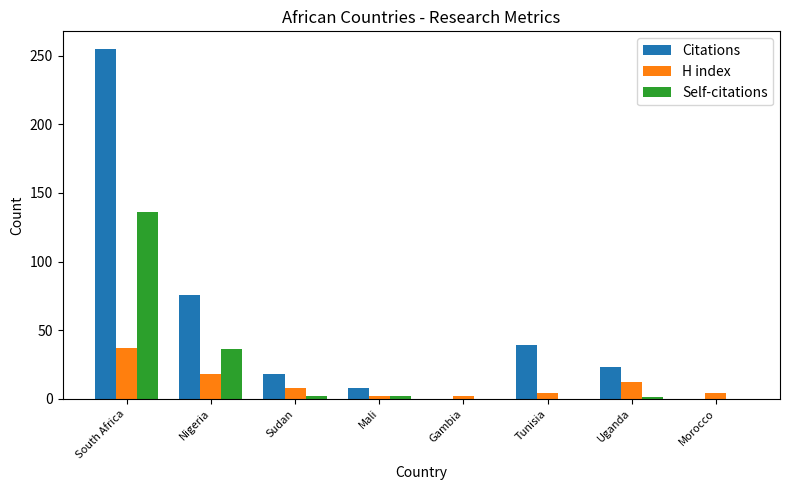

Is it true that Citations equals 12 at Uganda?

False